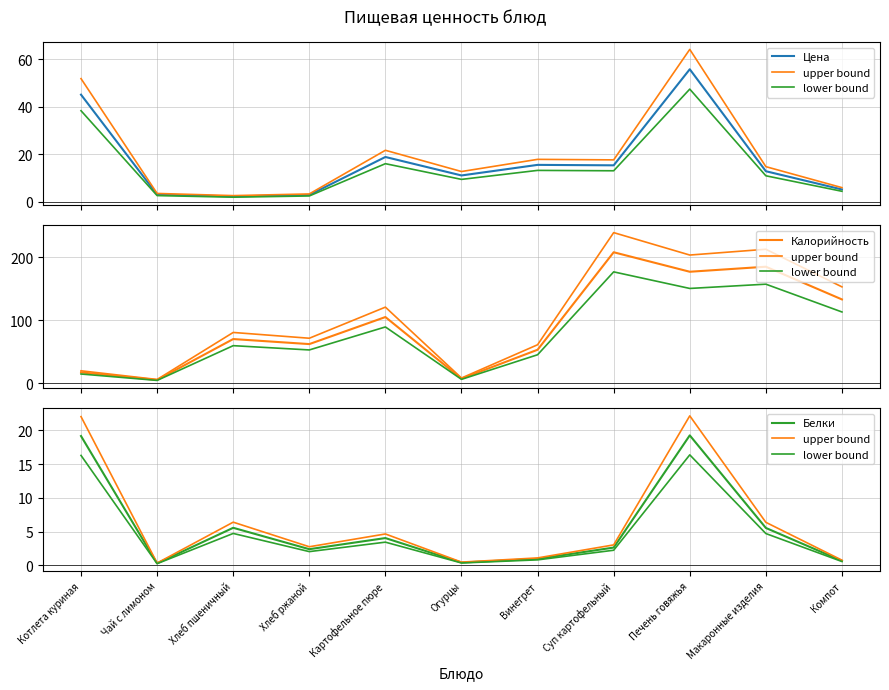

What is the difference between the maximum and second lowest values in the lower bound series?

16.0